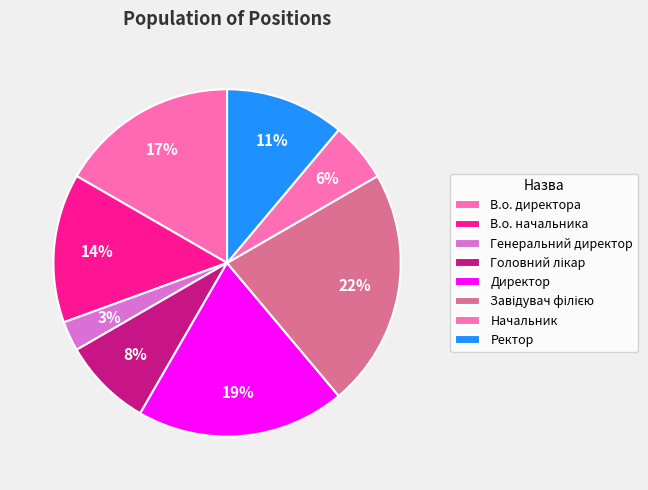

What is the total percentage of Завідувач філією and Ректор?

33.3%